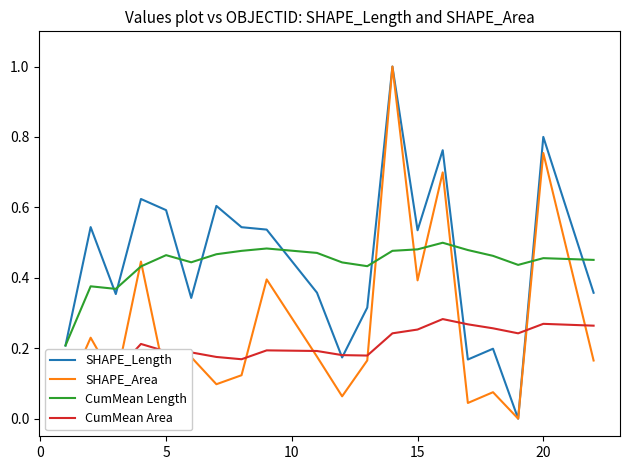

Is it true that CumMean Length equals 0.1 at 5?

False